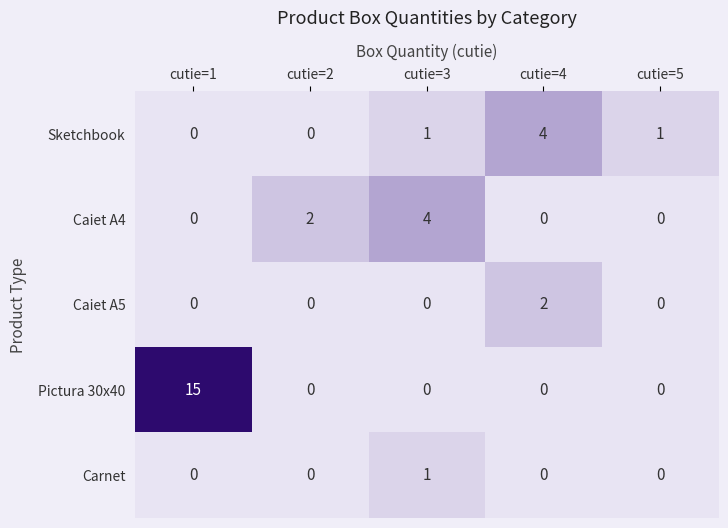

How many positive values does the Carnet series have?

1